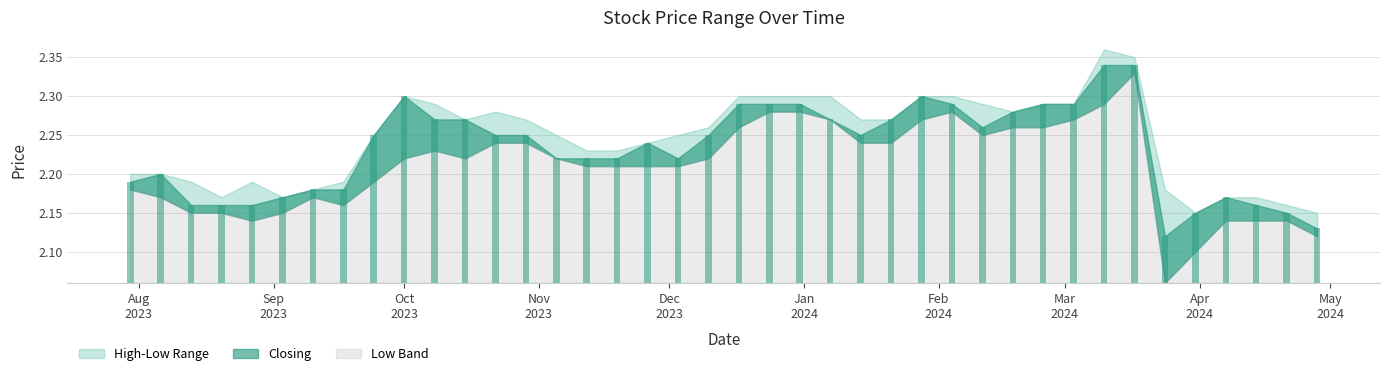

What is the value of the High bar at the 14th from the left?

2.3